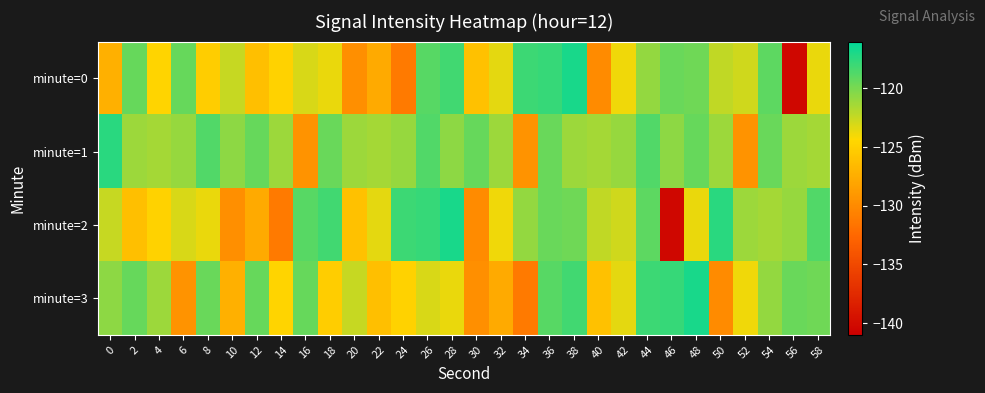

Which series has the widest spread of values?

minute=0